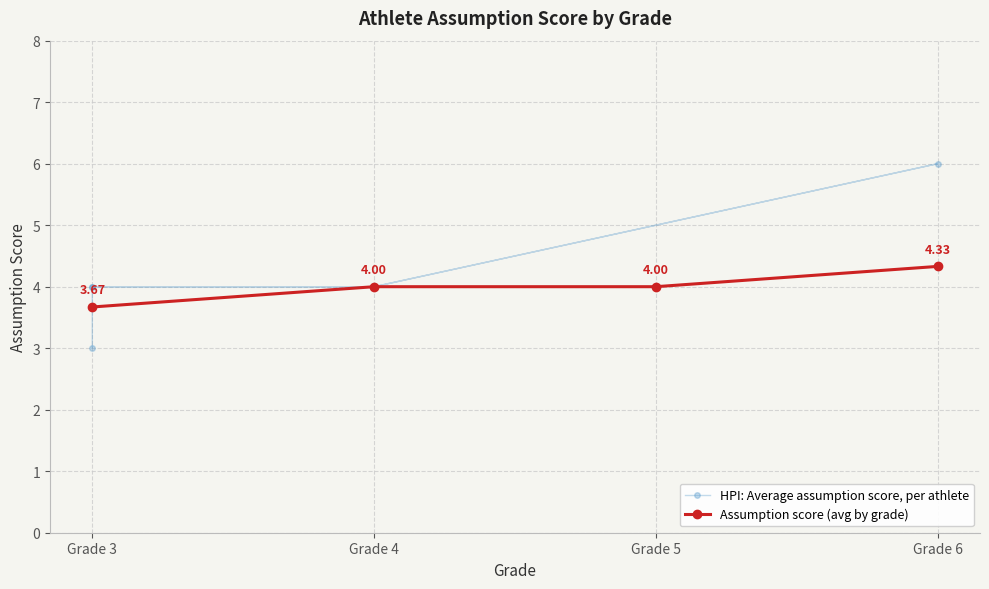

Where does the data first go above 4?

6